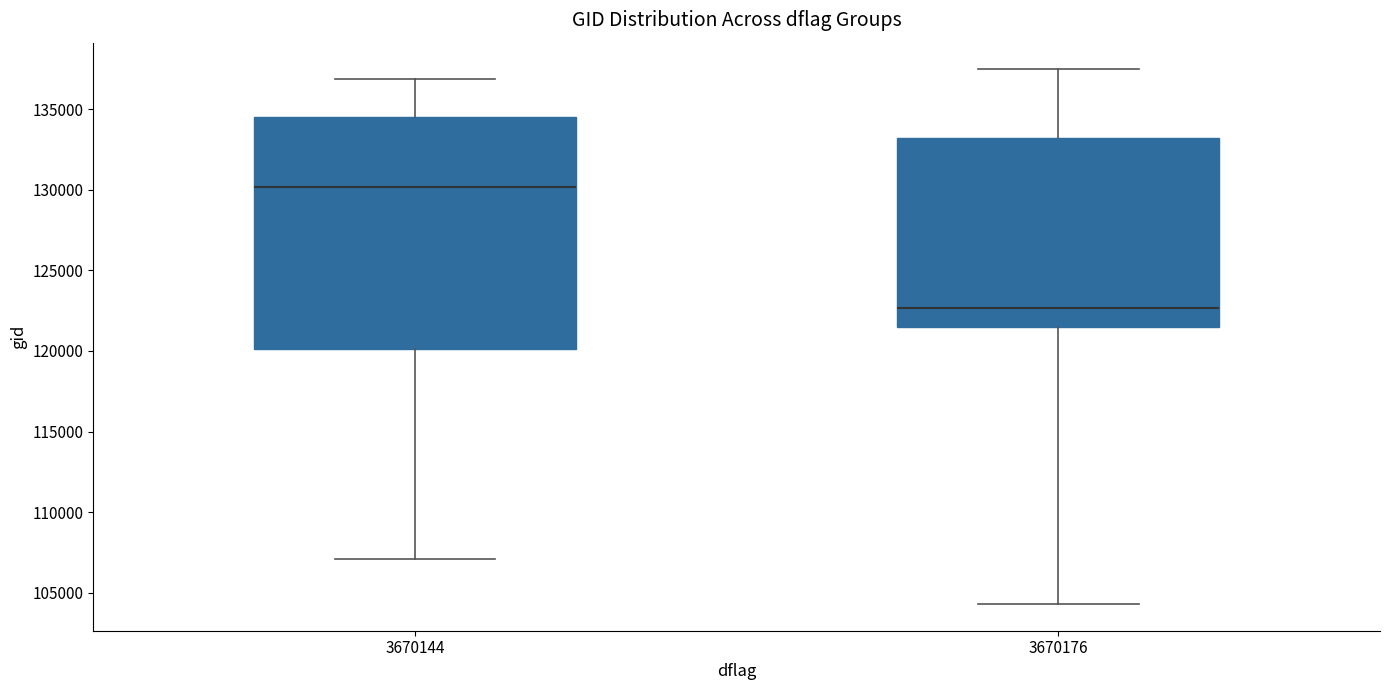

Which box is the tallest, from its lower edge to its upper edge?

3670144